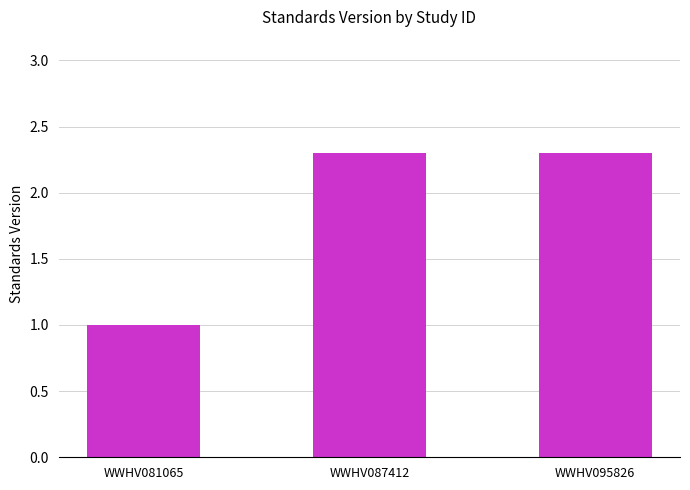

What is the difference between the maximum and minimum values?

1.3